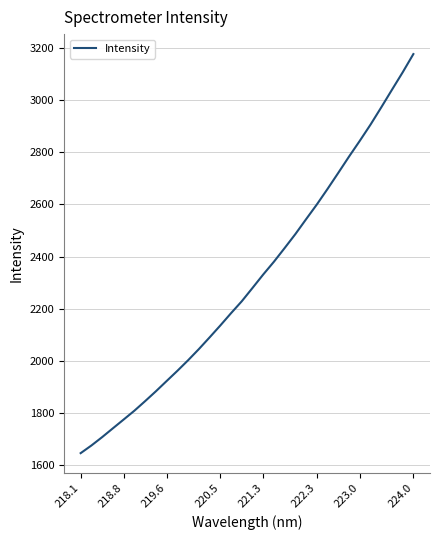

What is the average value?

2309.6